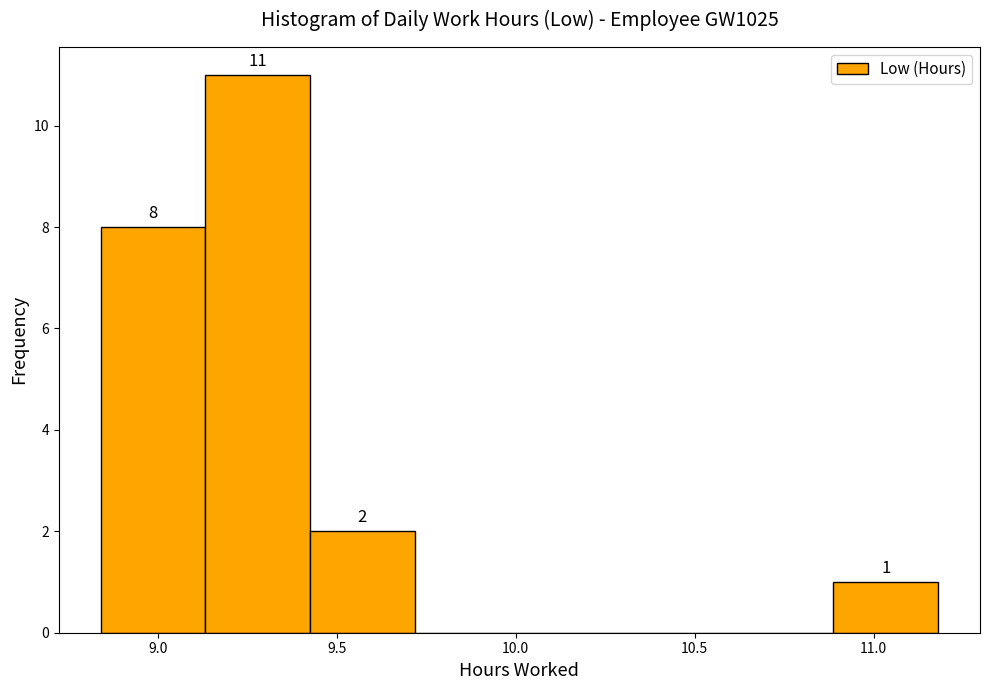

Over which range of the x-axis is the bar tallest?

9.15 to 9.45